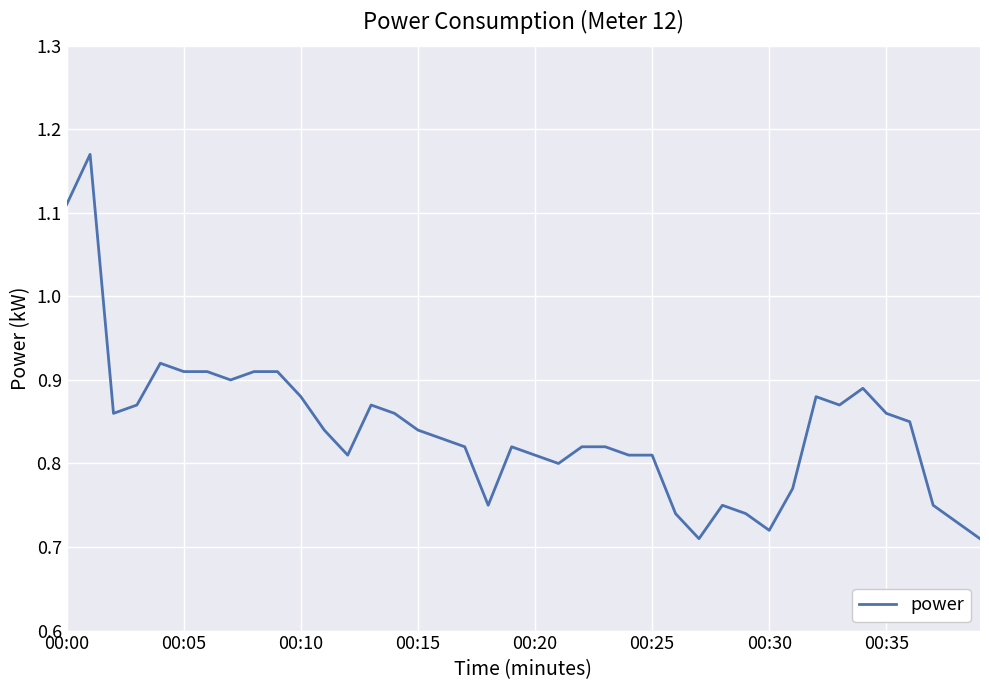

What is the difference between the maximum and minimum values?

0.5